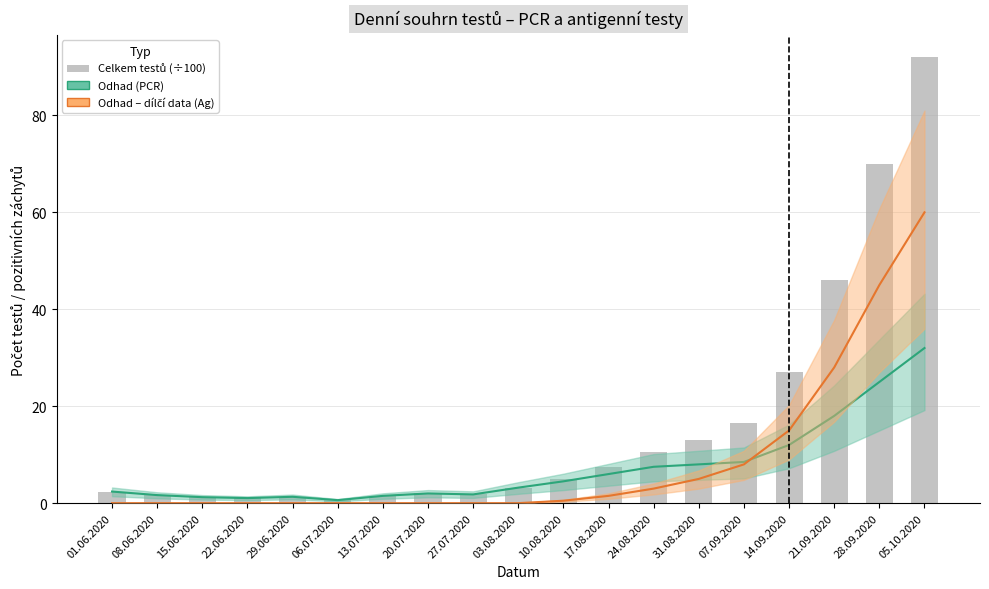

Which has a higher value, 27.07.2020 or 21.09.2020?

21.09.2020